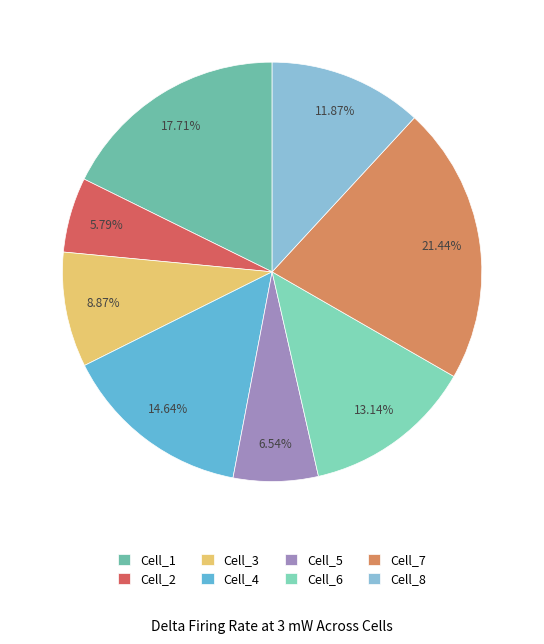

To the nearest percent, what percentage of the pie is Cell_1?

18%